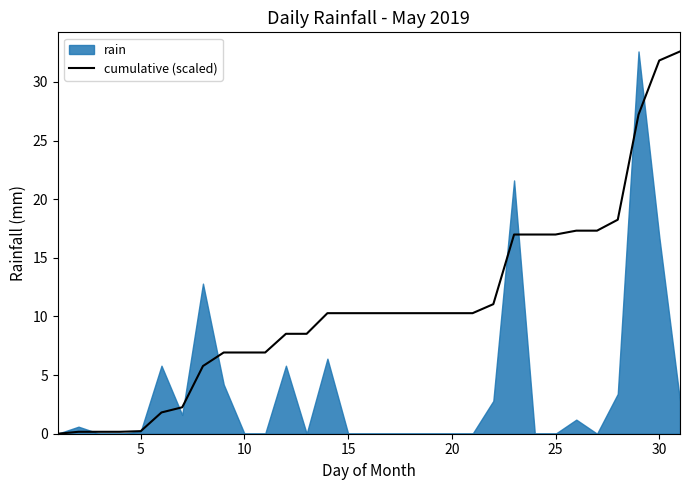

The value of cumulative (scaled) at 30 is 21.5. True or false?

False